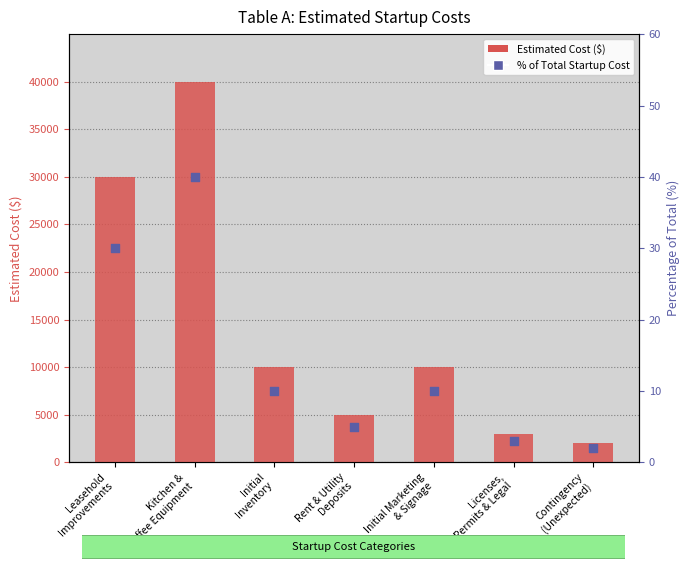

What is the total value across all series at Licenses,
Permits & Legal?

3003